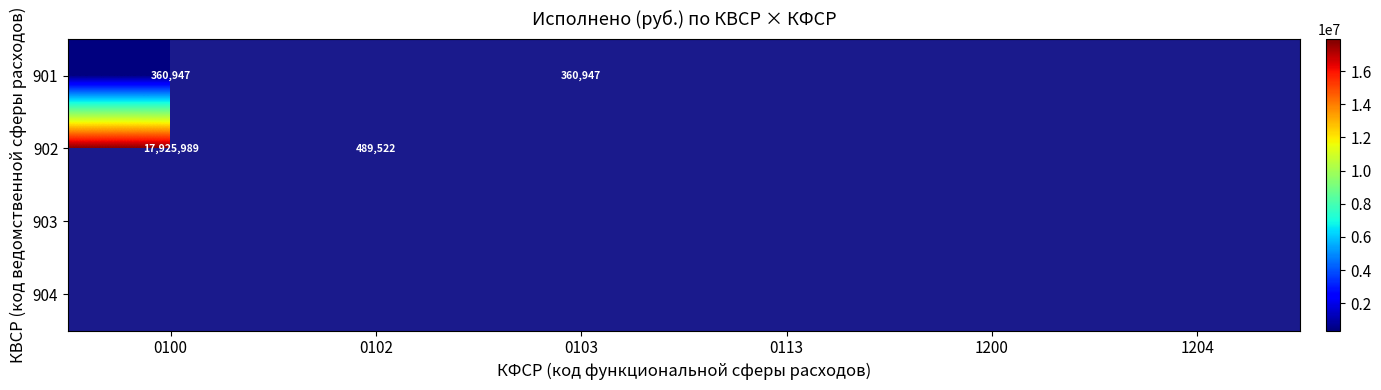

Count the number of data series in this chart.

4